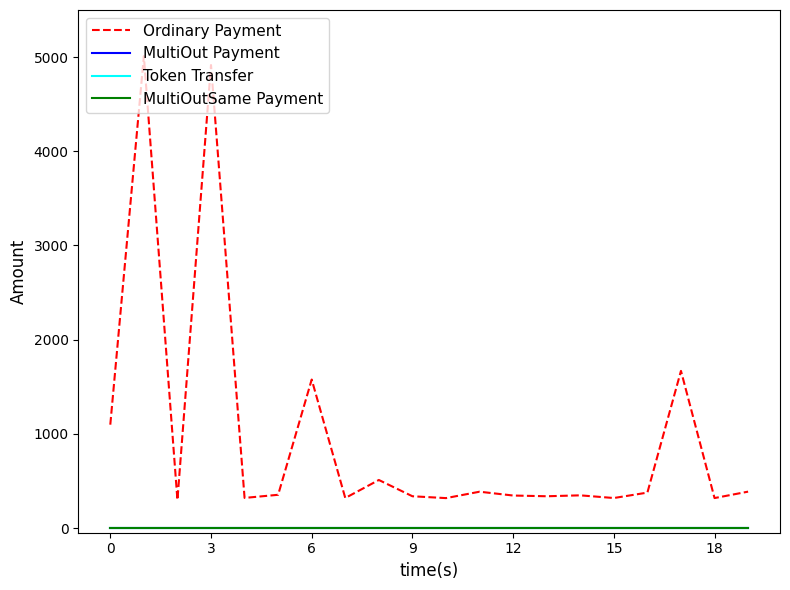

Which series has the largest range (max minus min)?

Ordinary Payment